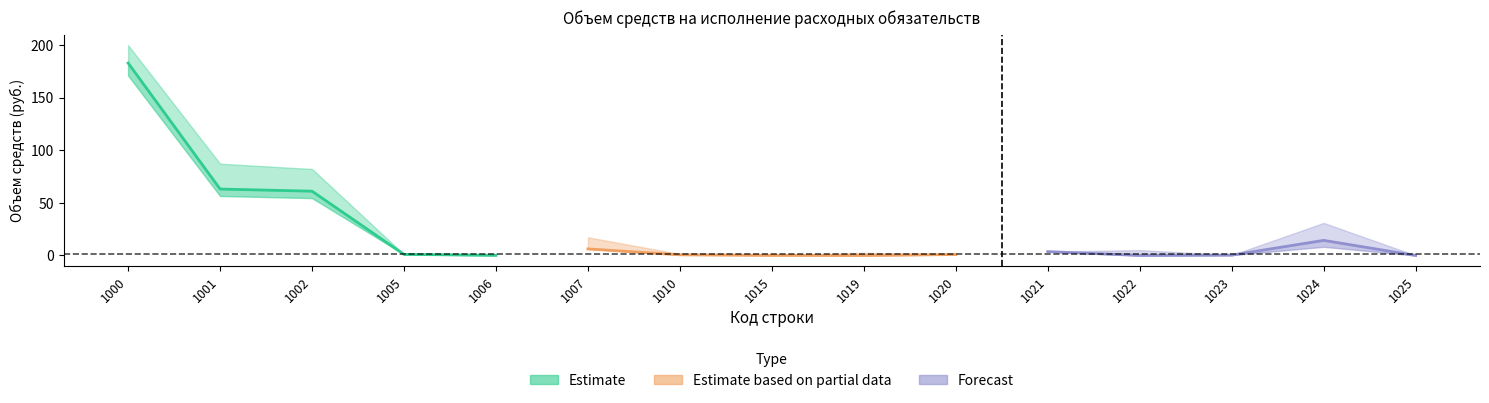

What is the difference between the second highest and minimum values in the Estimate series?

63.0